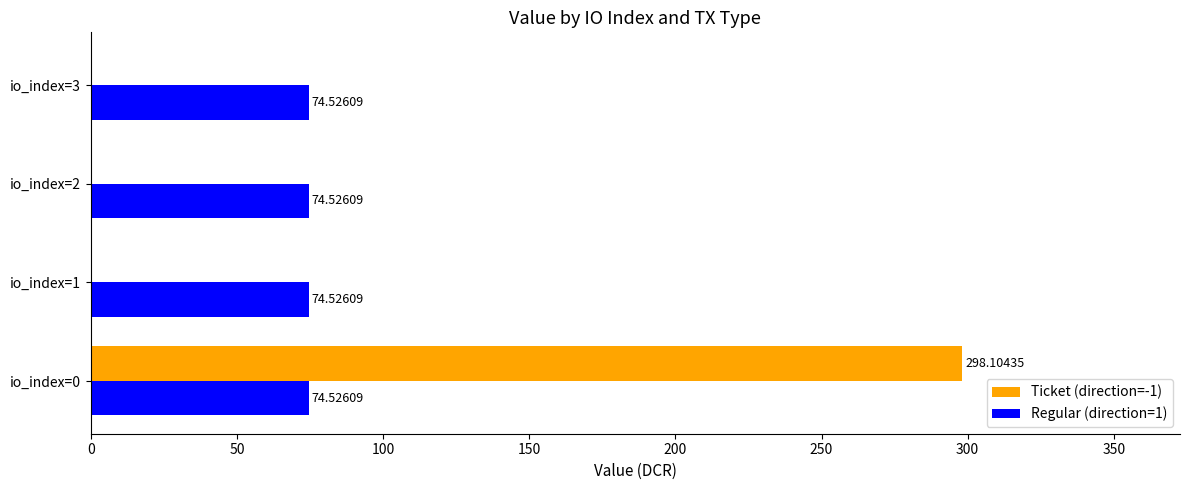

What is the sum of all Ticket (direction=-1) values?

298.1